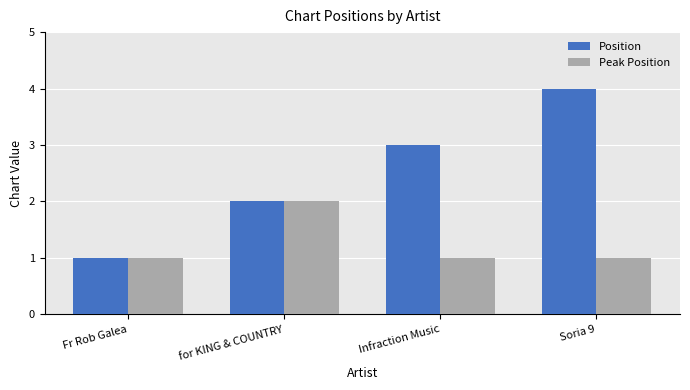

List the series in order of their peak value, highest first.

Position, Peak Position